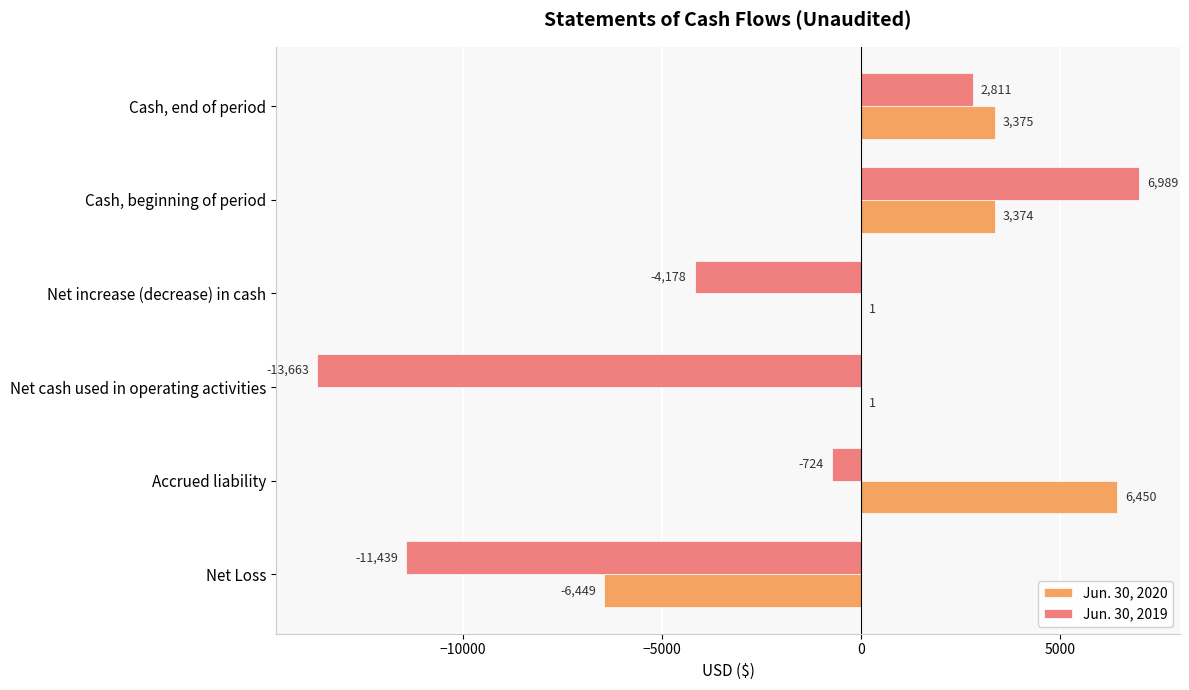

What is the highest value of the Jun. 30, 2020 series?

6450